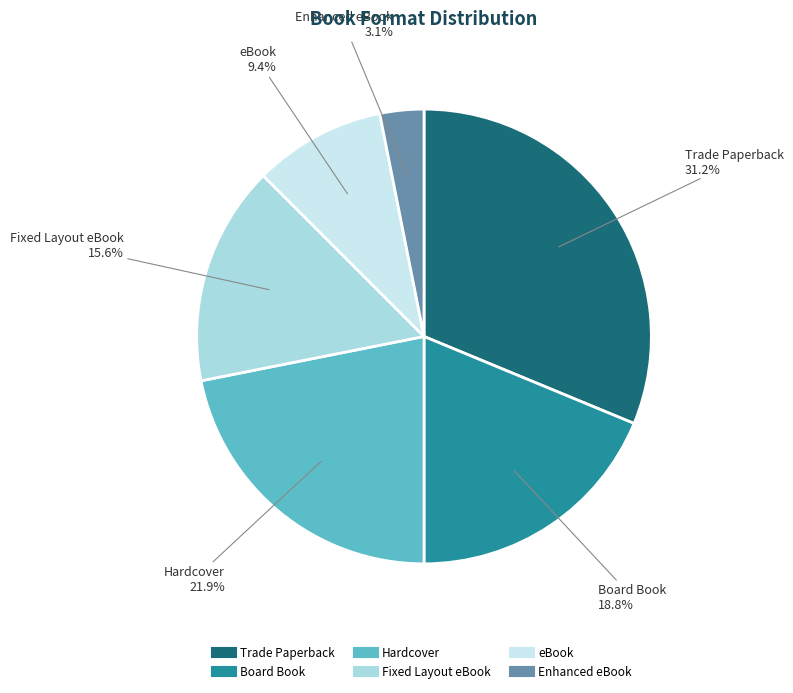

How many segments does this pie chart have?

6